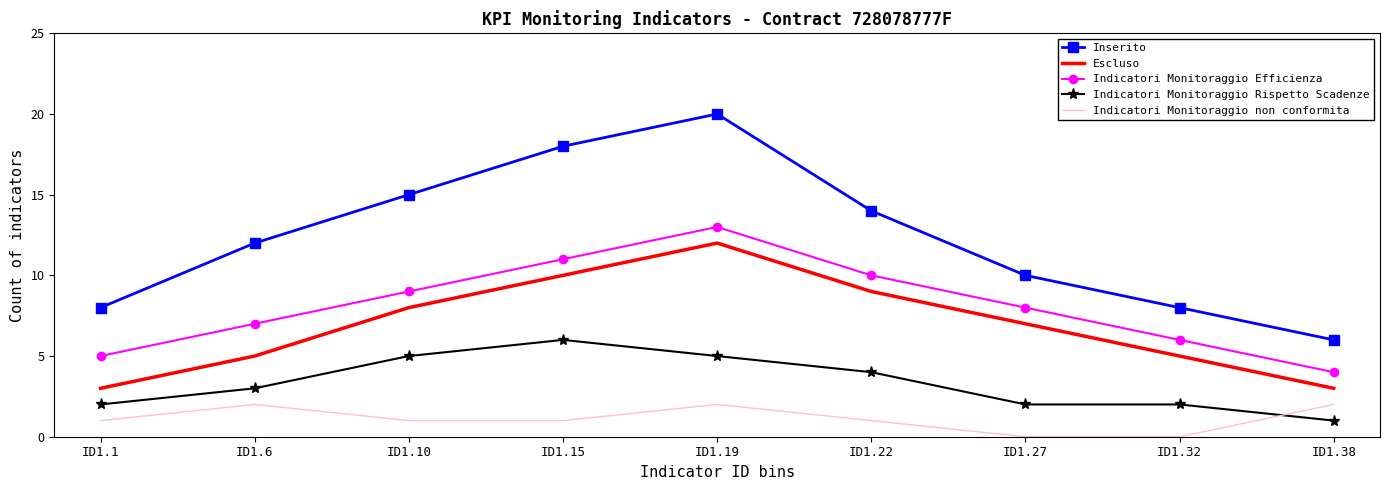

The value of Indicatori Monitoraggio Rispetto Scadenze at ID1.32 is 2. True or false?

True